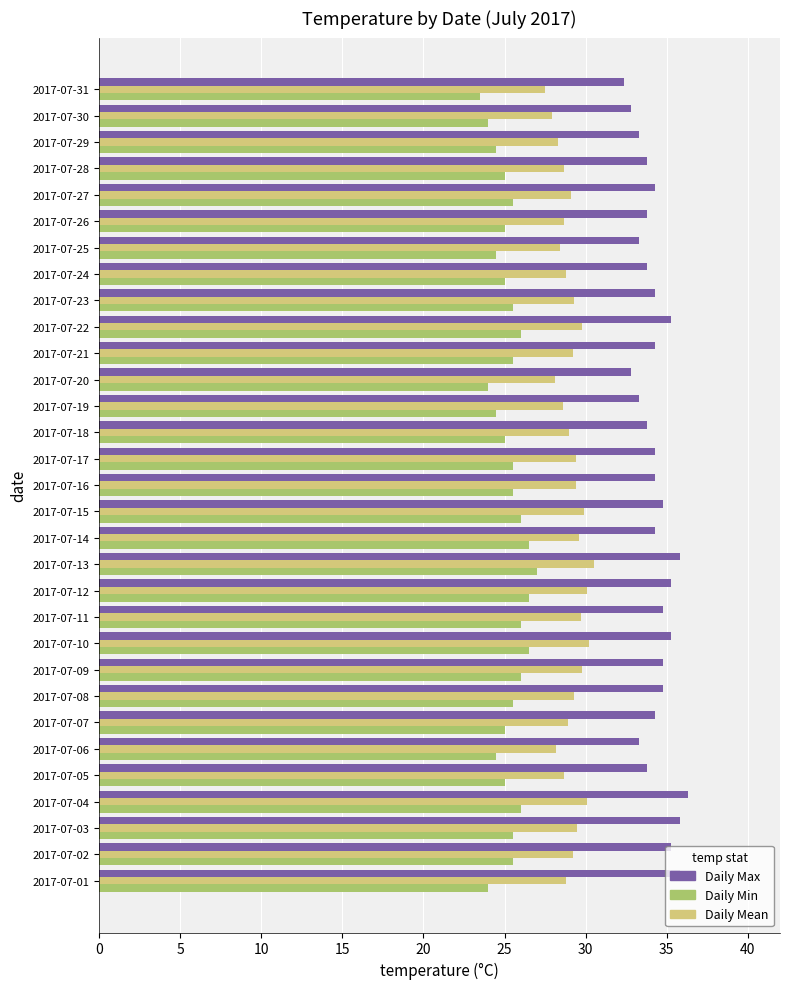

The Daily Min series shows 7.9 at 2017-07-09. True or false?

False